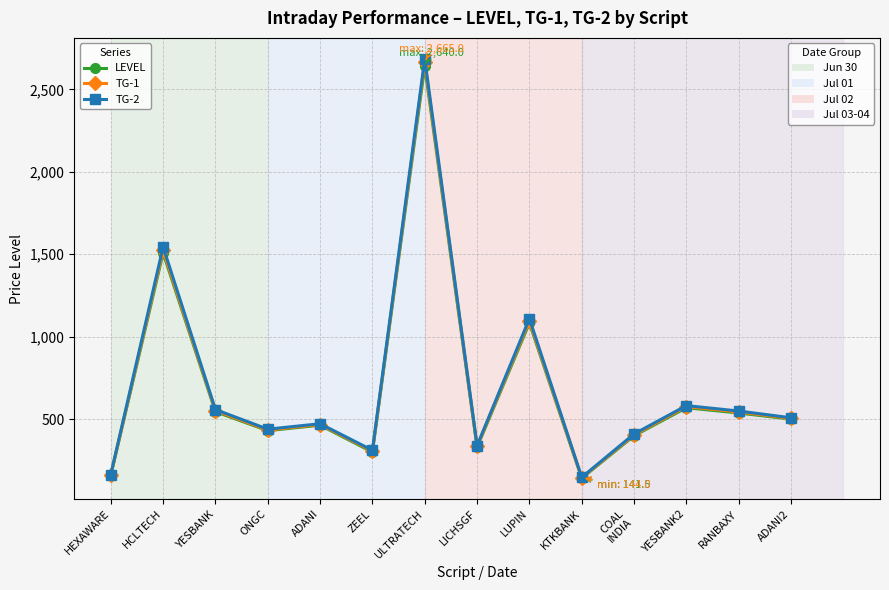

What is the label of the 8th point from the right?

ULTRATECH